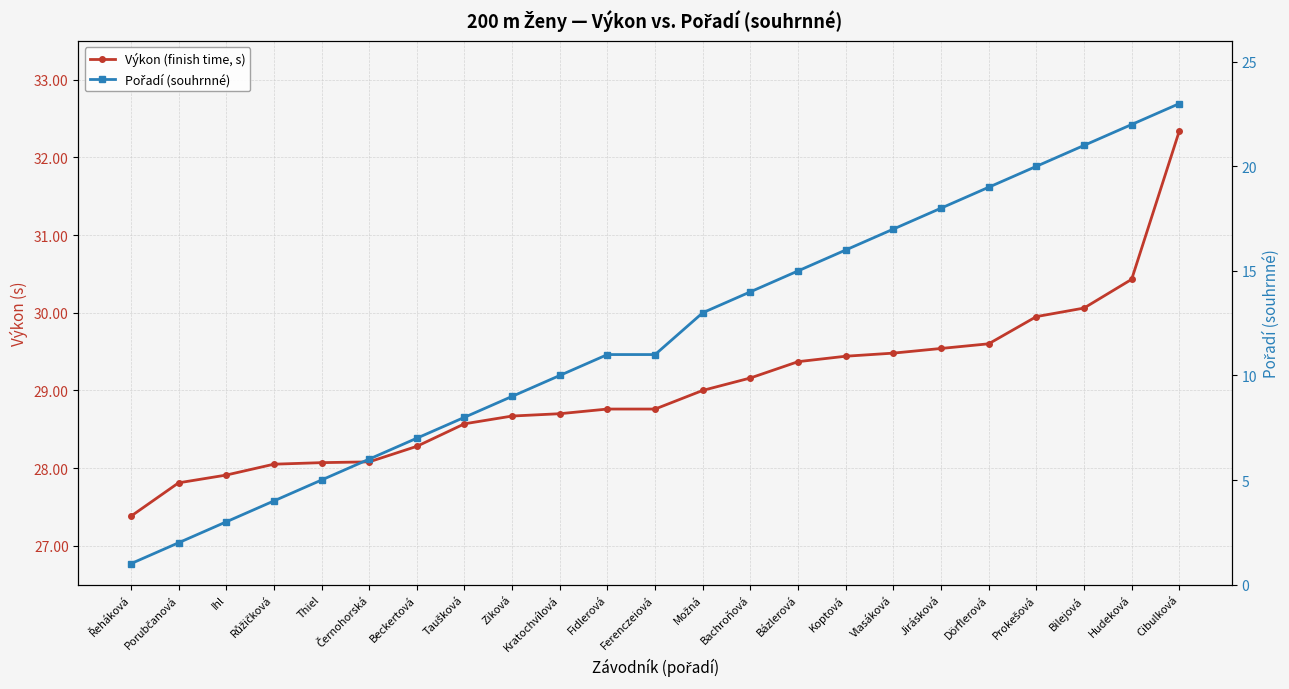

Which series has the largest range (max minus min)?

Pořadí (souhrnné)